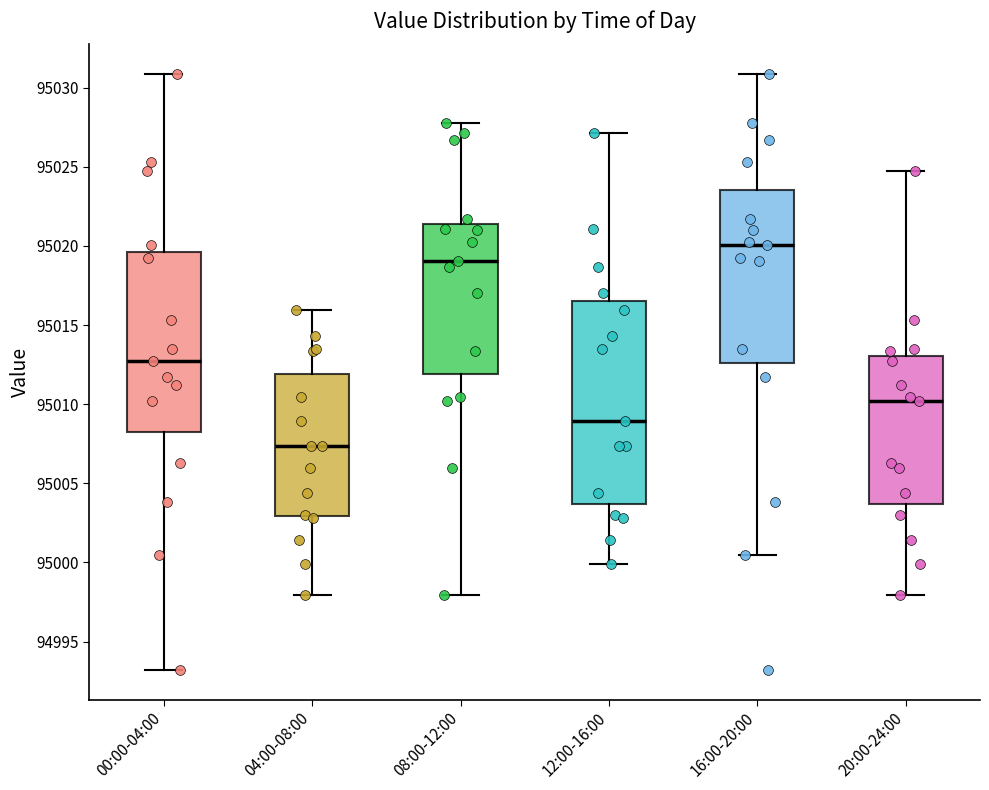

Which box has the lowest median line?

04:00-08:00